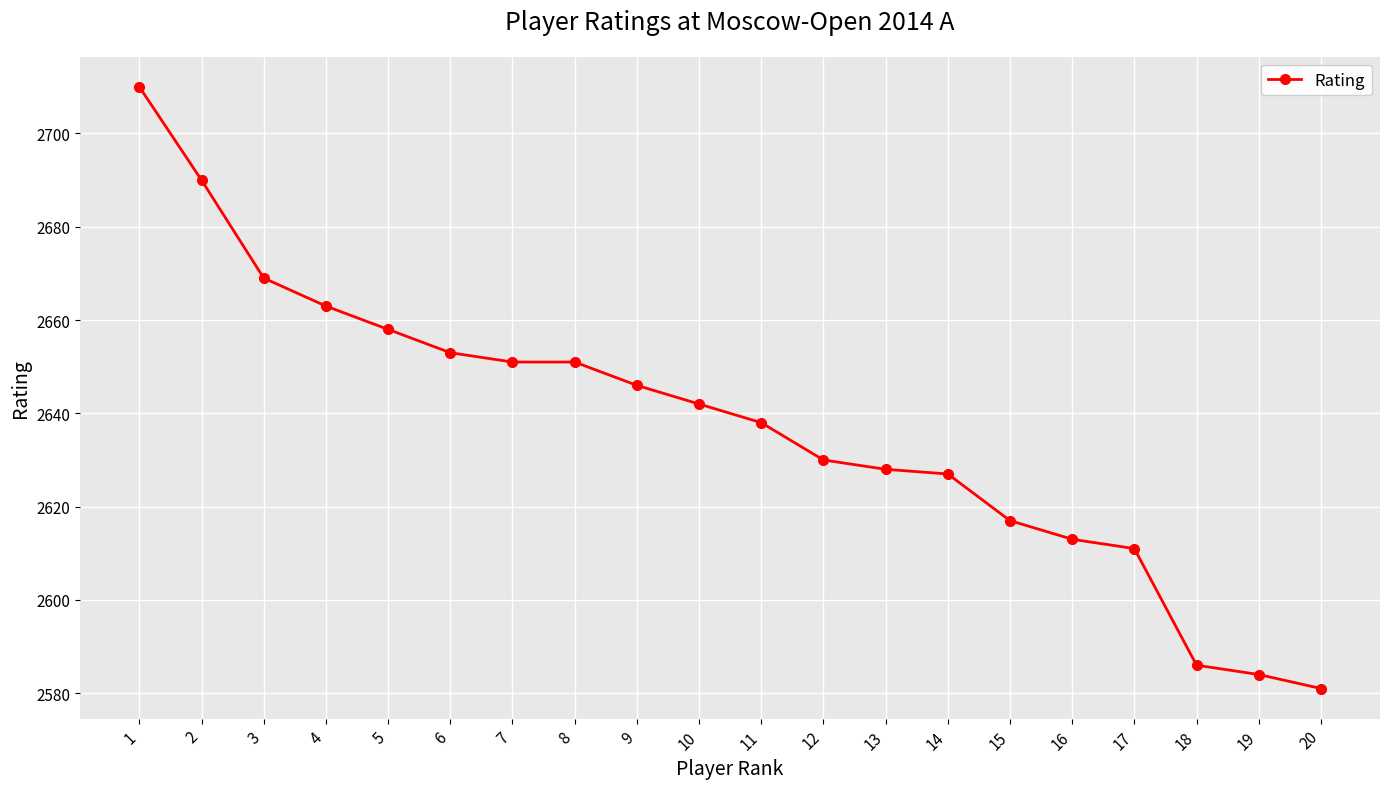

What is the minimum value shown in the chart?

2581